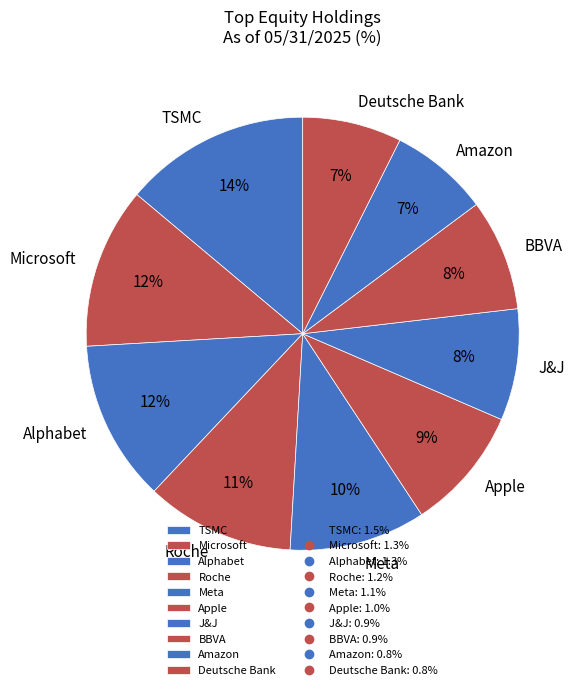

Is it true that Alphabet is 4% of the pie?

False